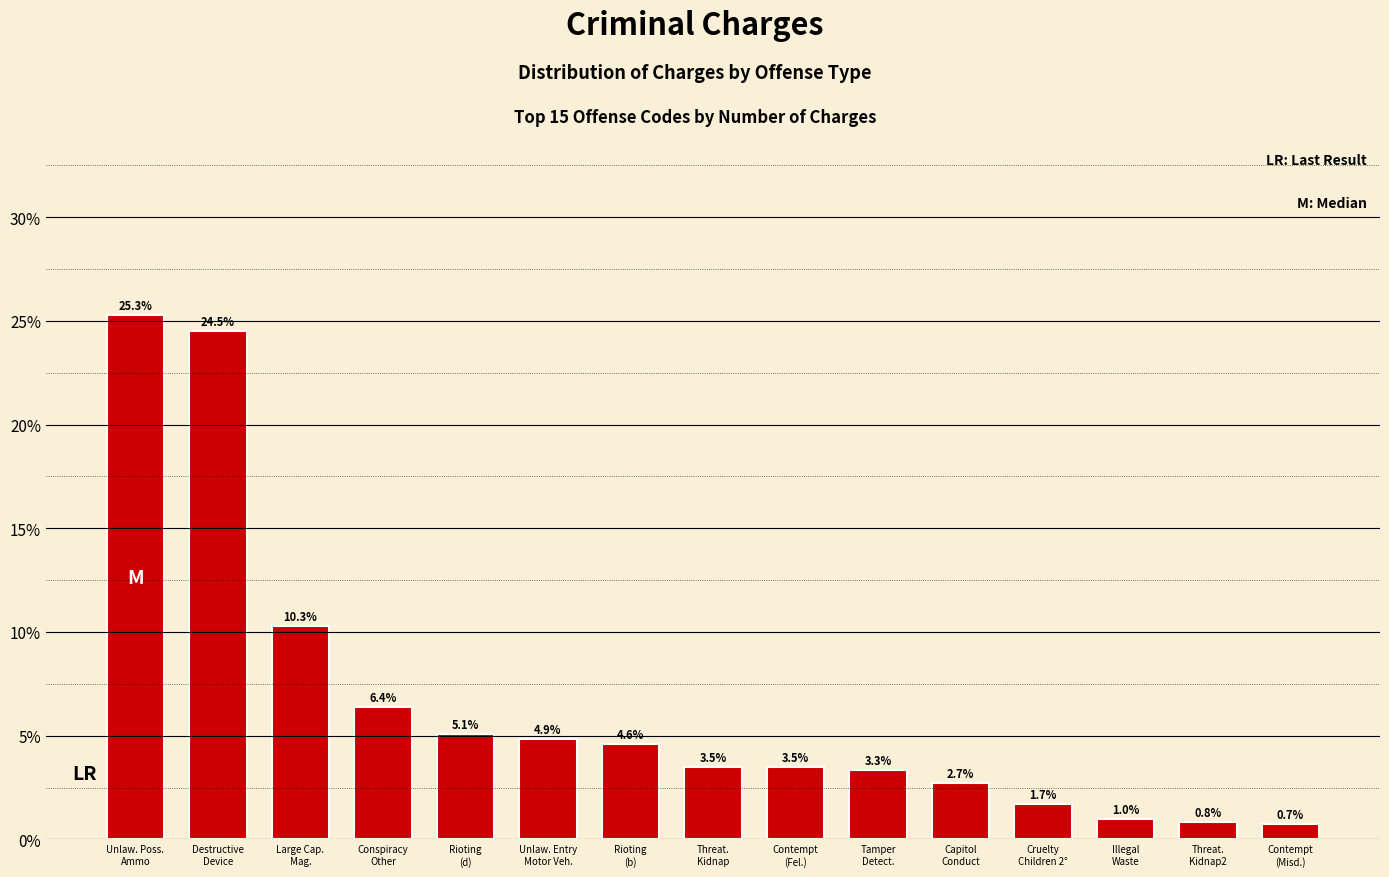

How many bars are there in total?

15